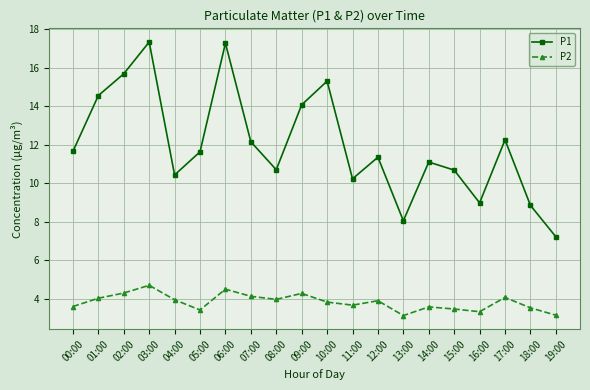

Rank the series by their maximum value, from highest to lowest.

P1, P2